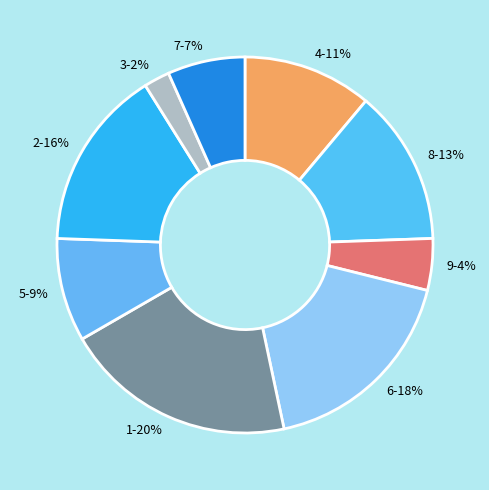

True or false: 2 accounts for 16% of the total.

True